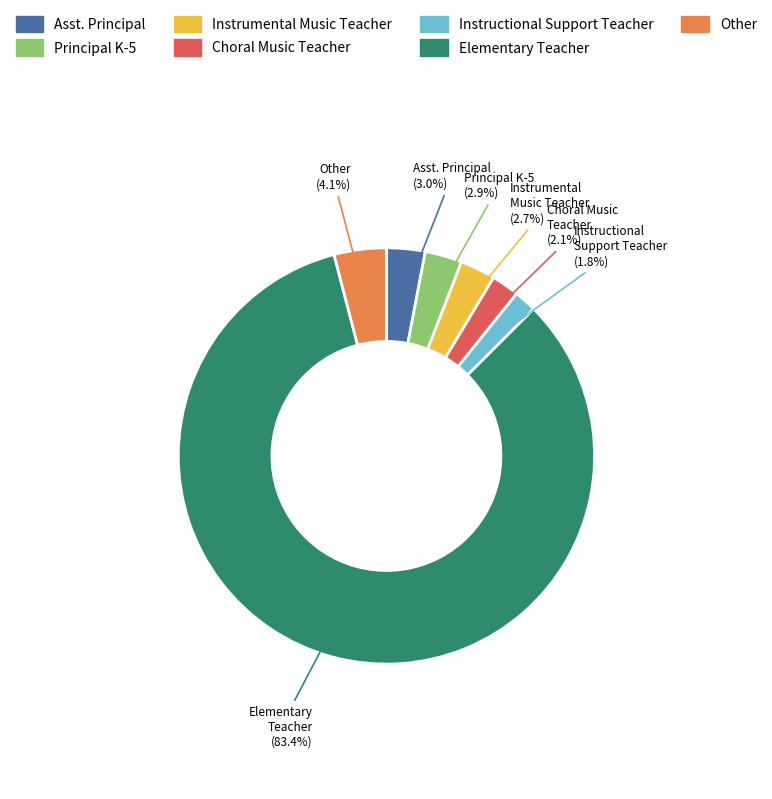

Is there any slice that represents more than half of the pie?

Yes